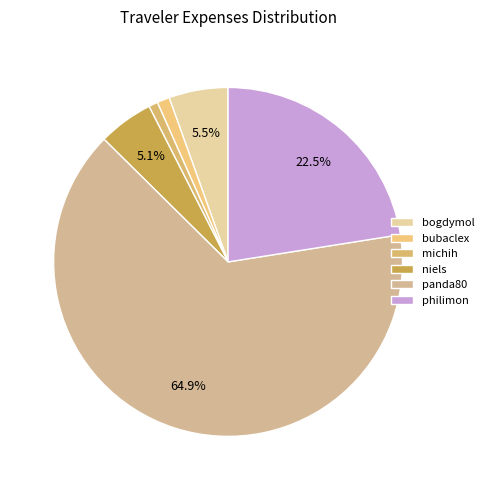

To the nearest percent, what is the difference between the bogdymol and michih slice percentages?

5%